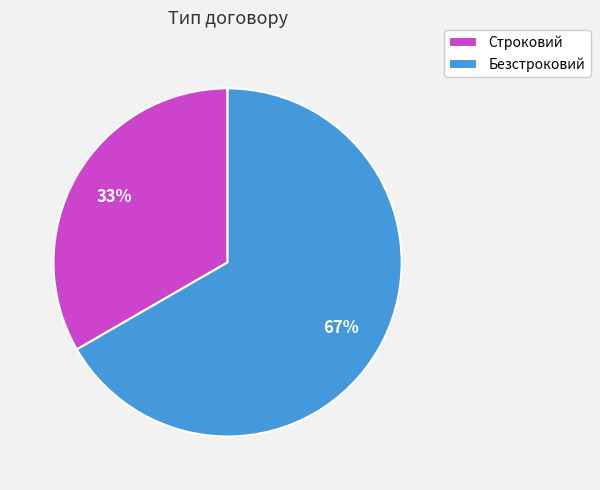

To the nearest percent, what is the combined percentage of Строковий and Безстроковий?

100%